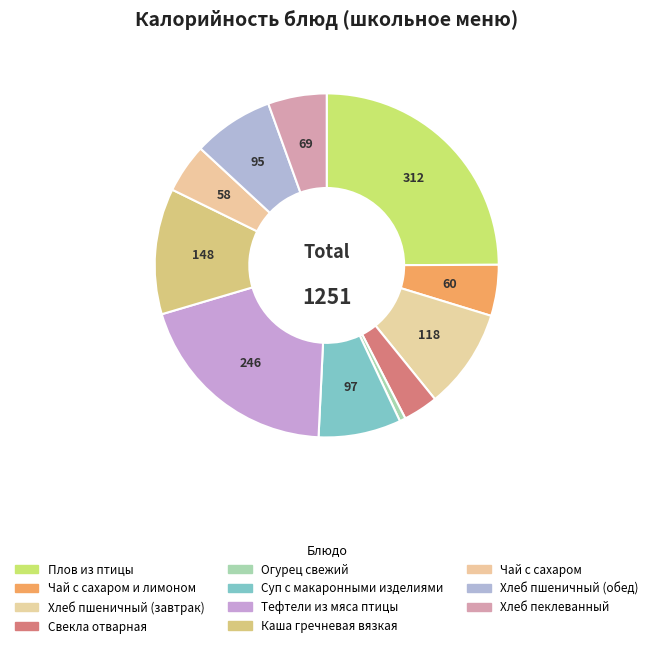

How many slices are in this pie chart?

11